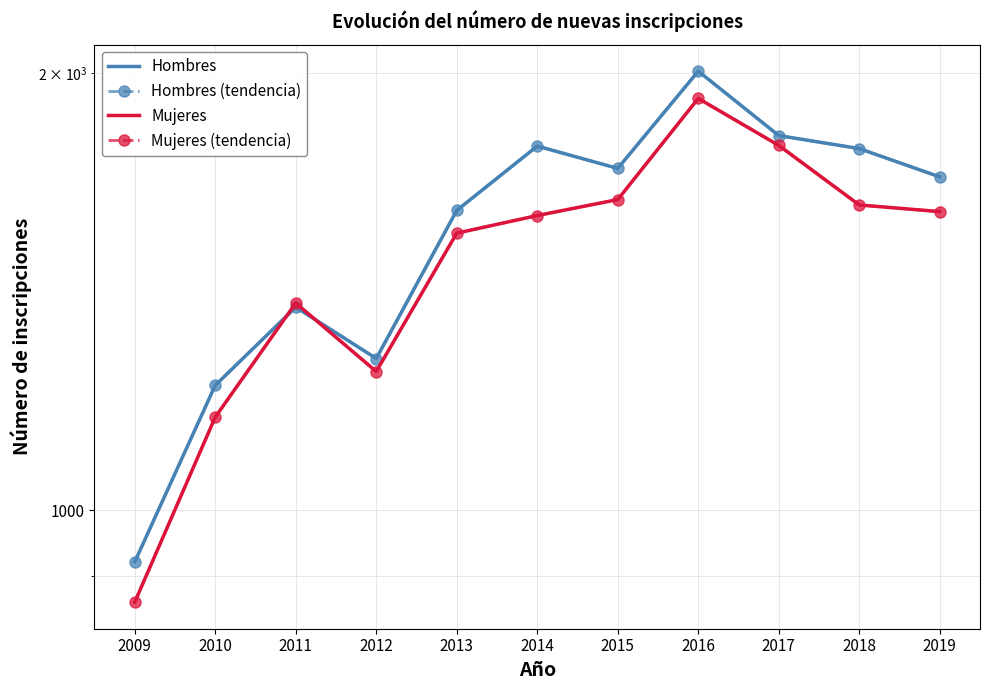

What is the sum of all Mujeres values?

16378